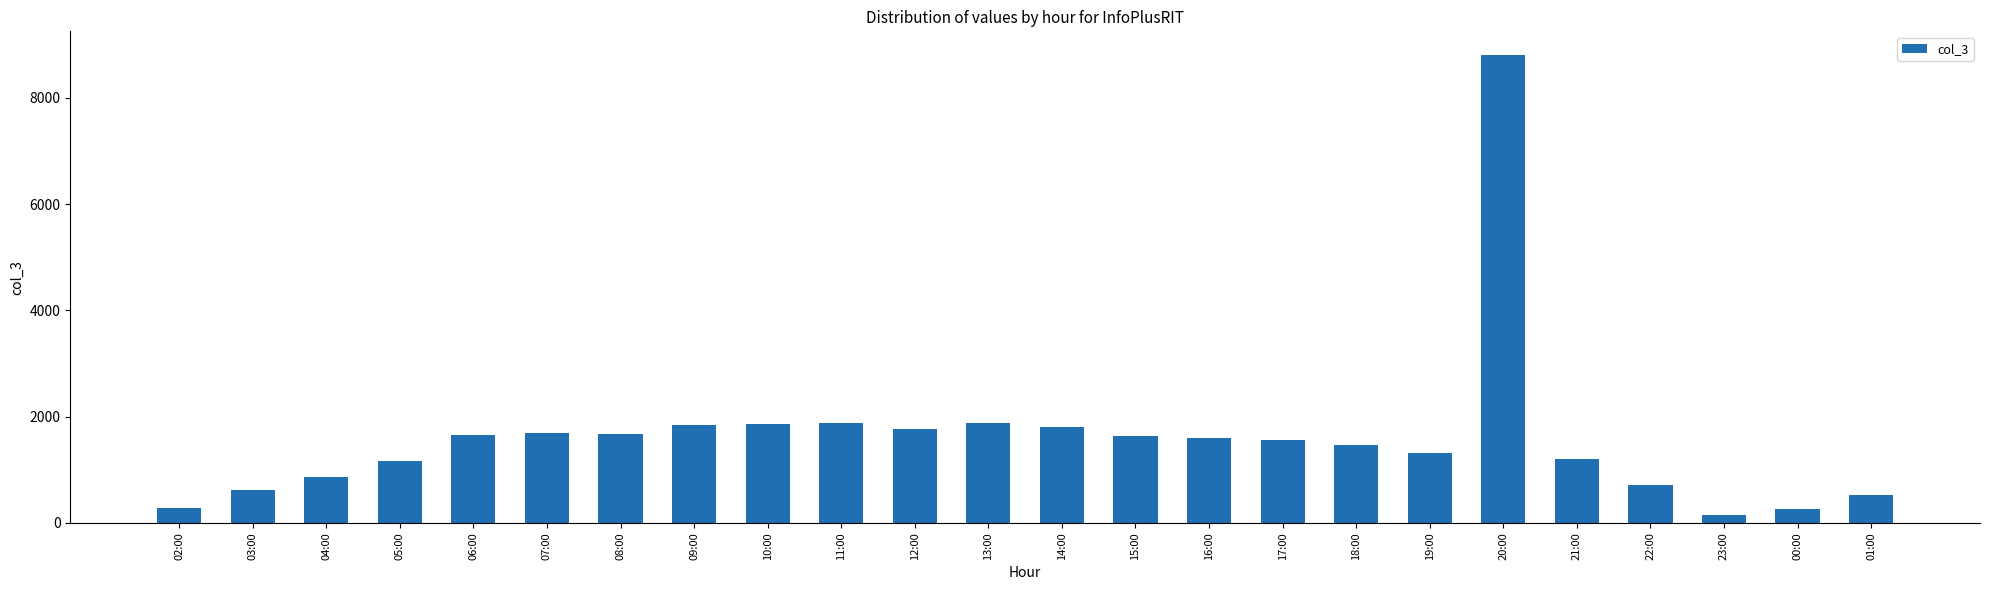

What is the average value?

1593